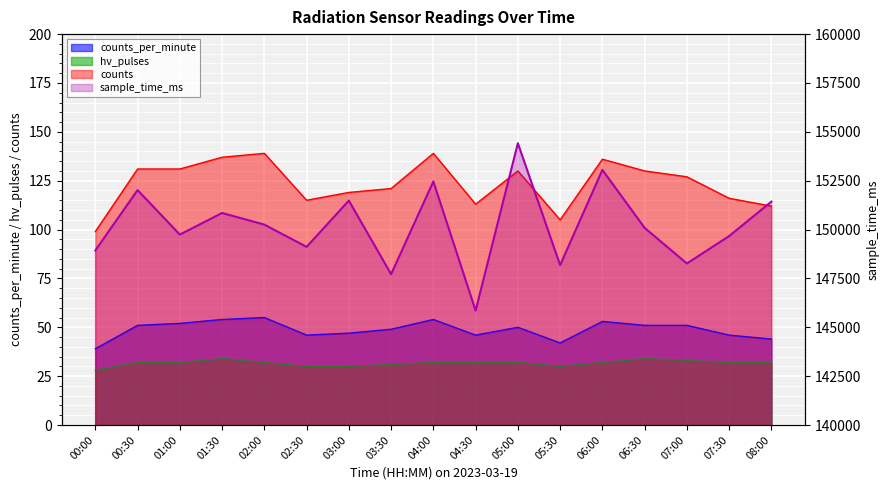

What is the minimum value for counts_per_minute?

39